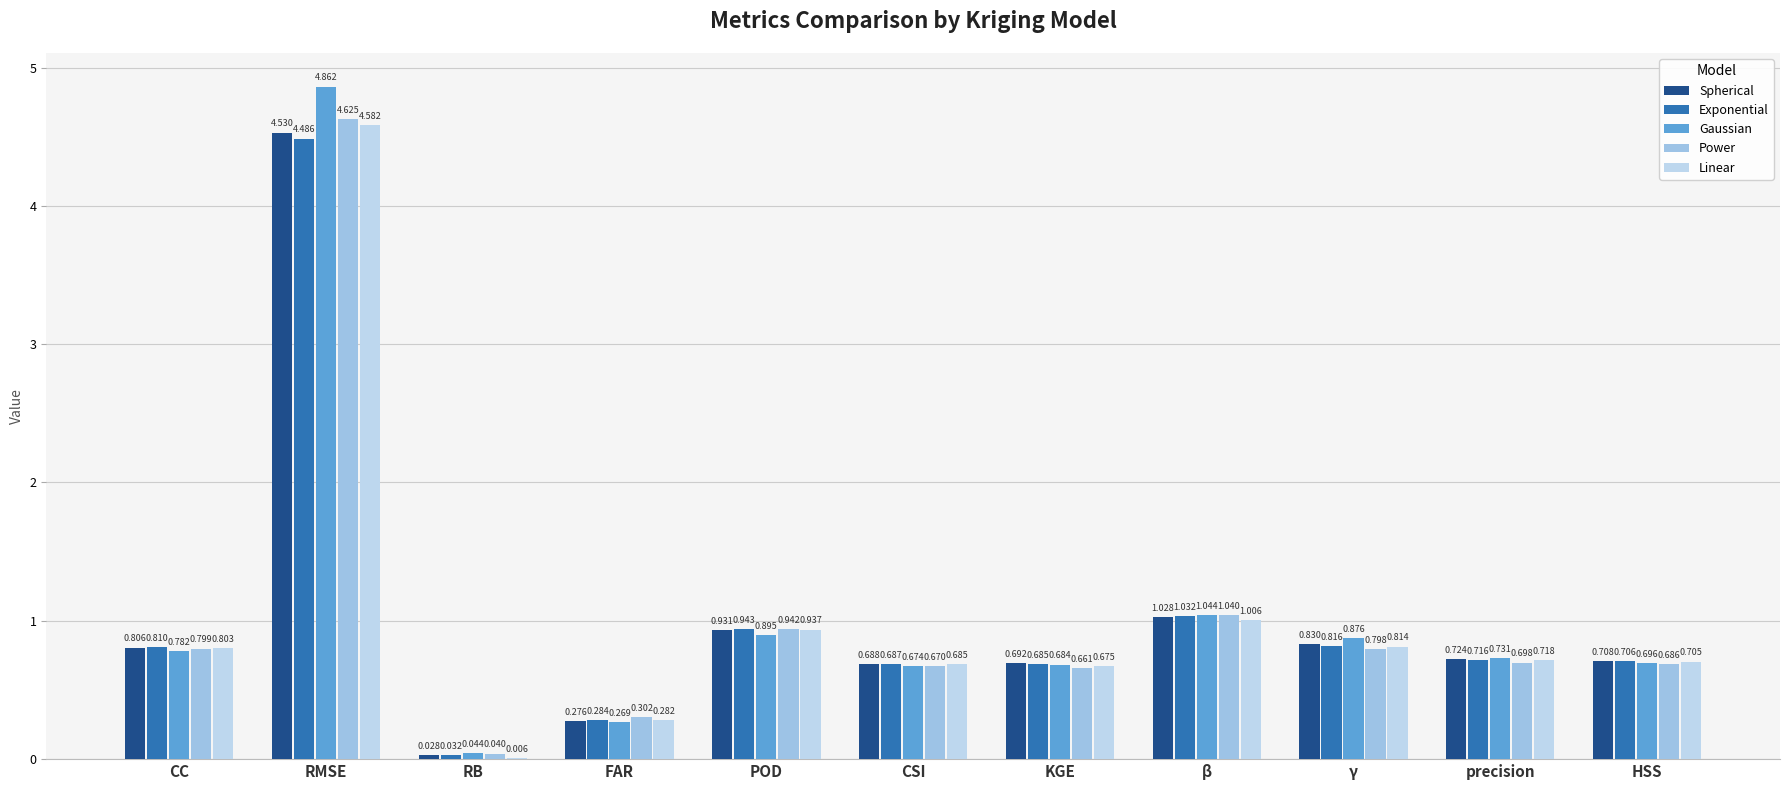

What is the approximate value of Power at precision?

0.7